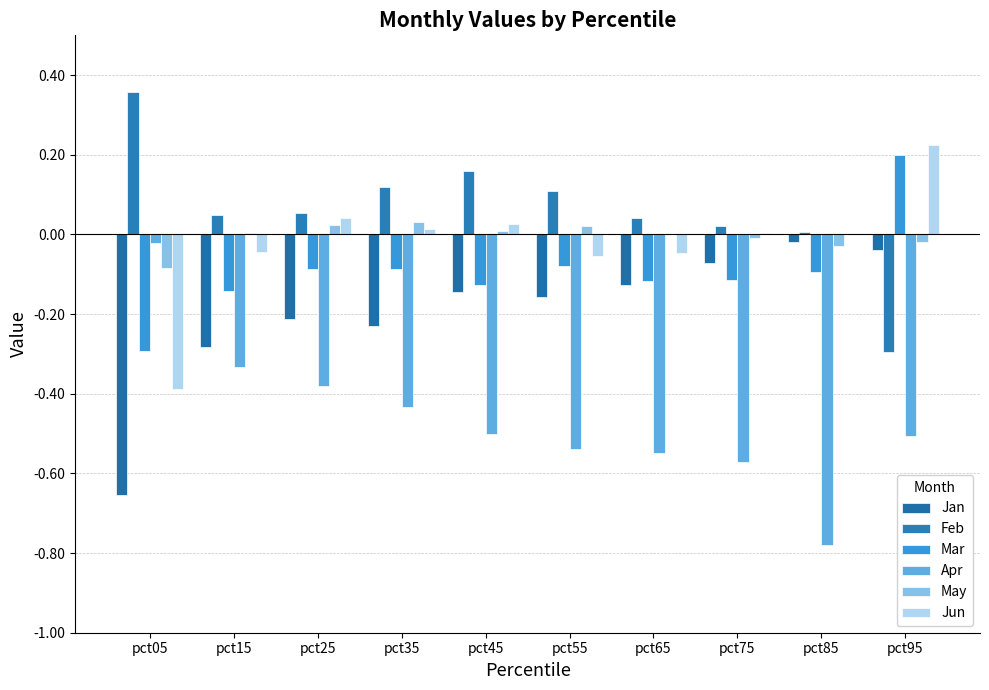

Which category has the lowest value across all series?

pct85